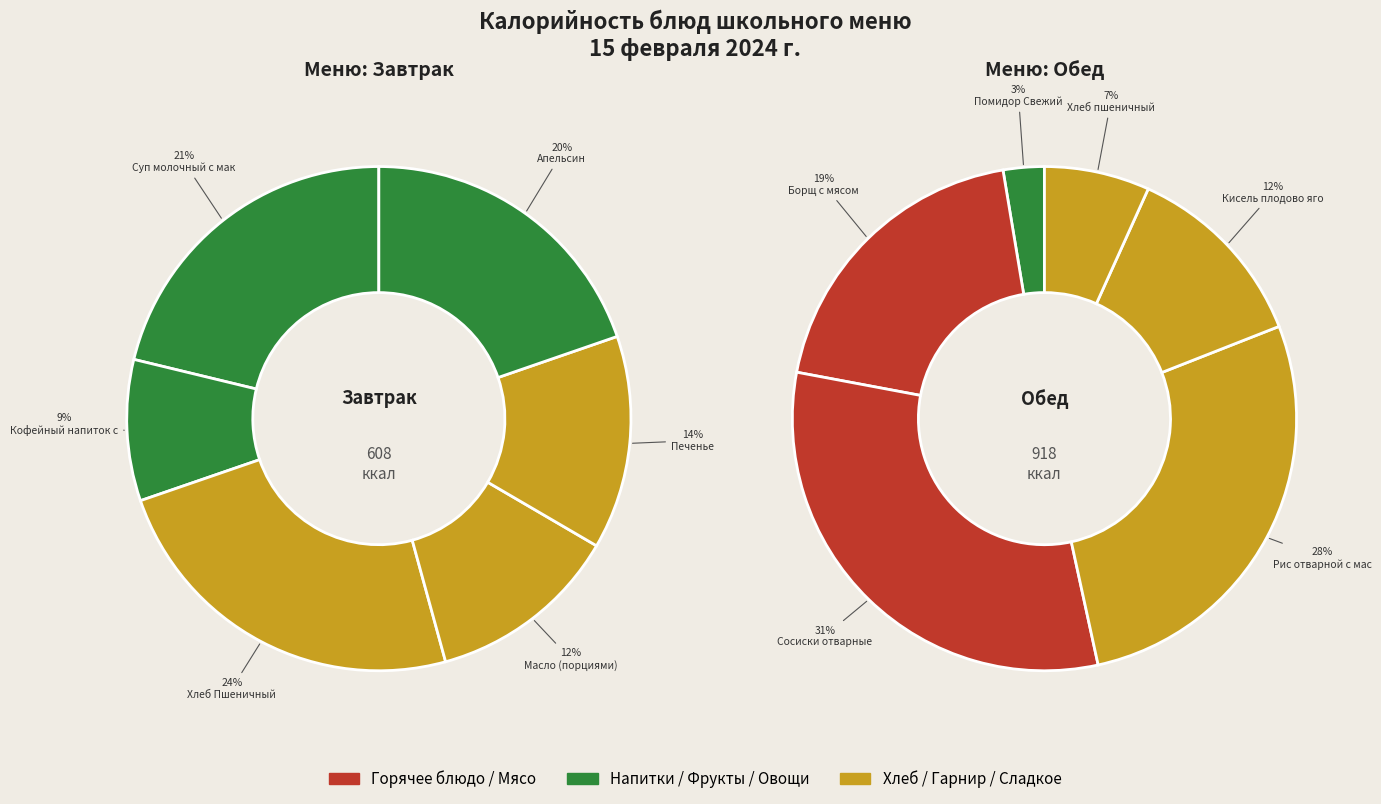

Is there a majority slice in this chart?

No